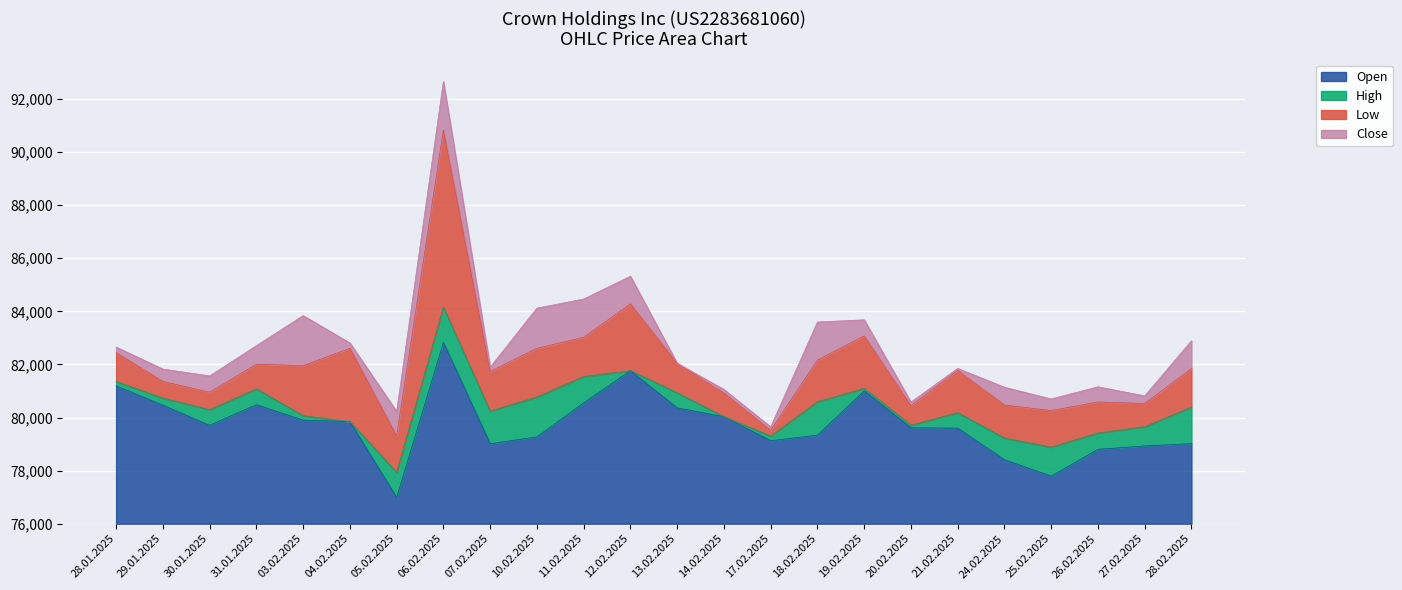

How many data points does each series have?

24